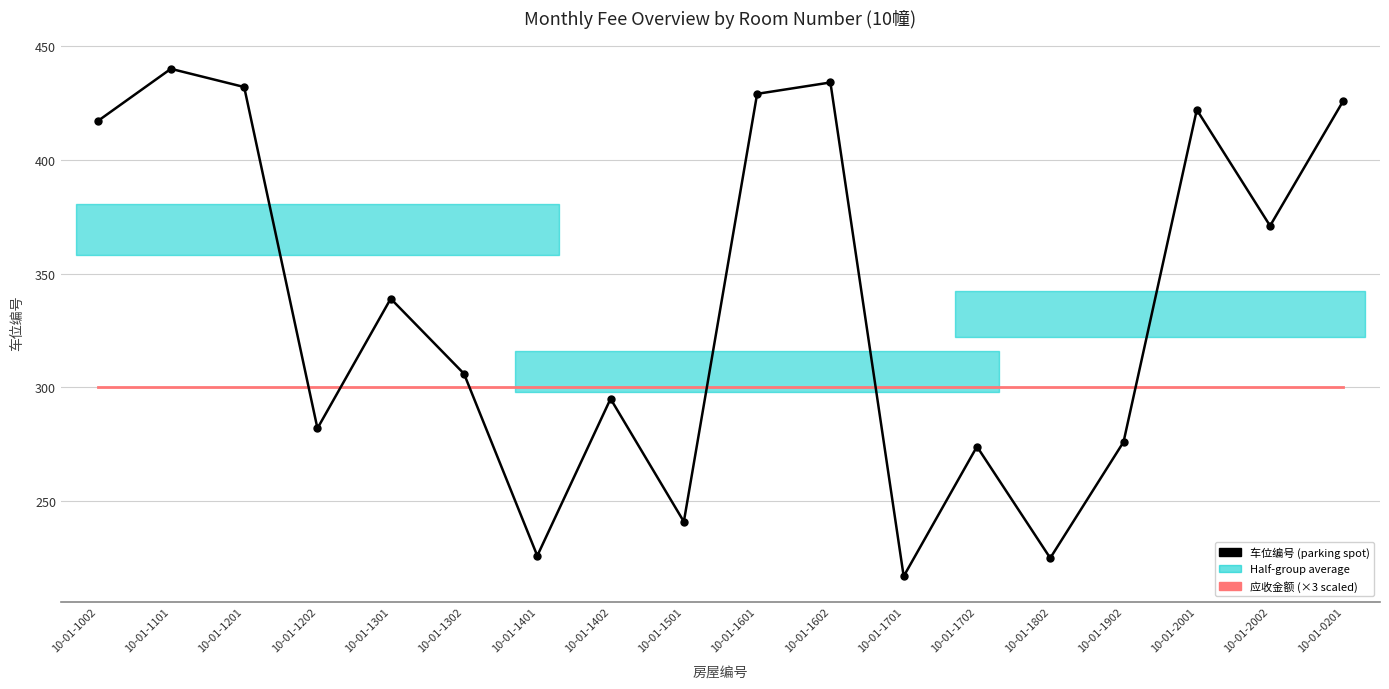

The 应收金额 (×3 scaled) series shows 300 at 10-01-1501. True or false?

True